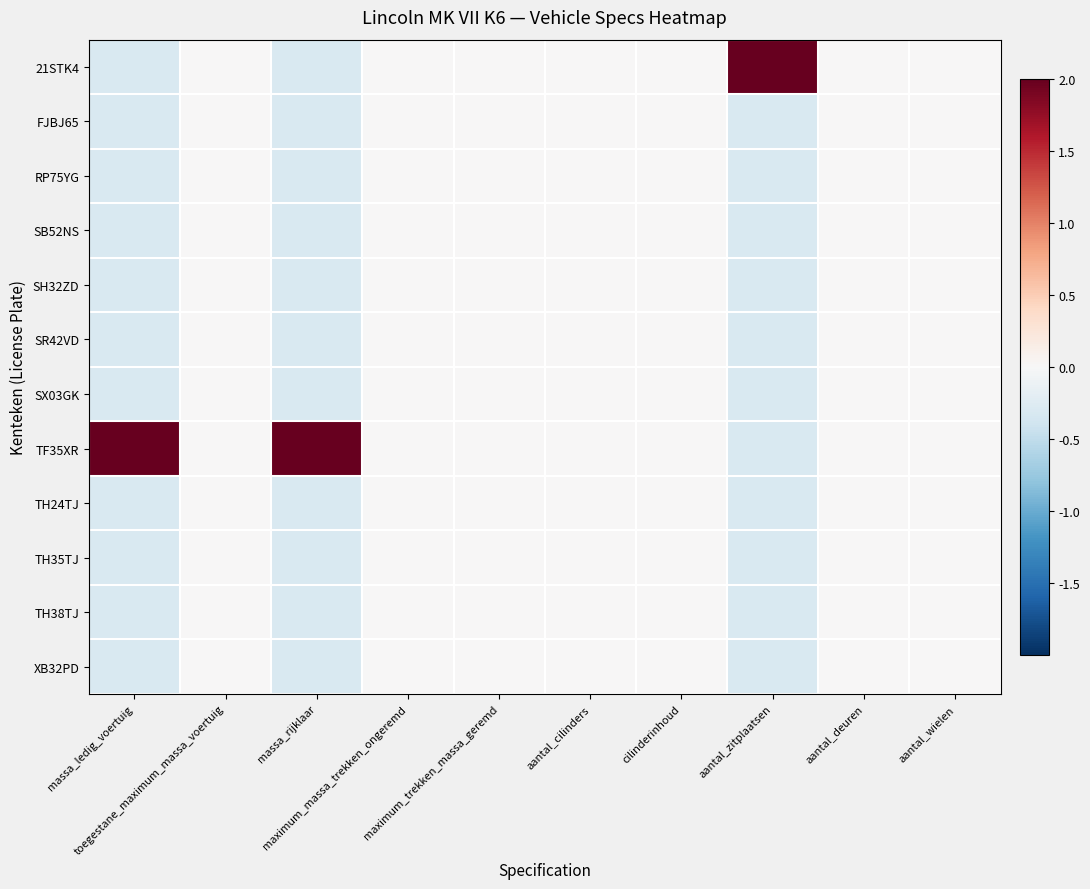

At how many categories does at least one series exceed 2?

3